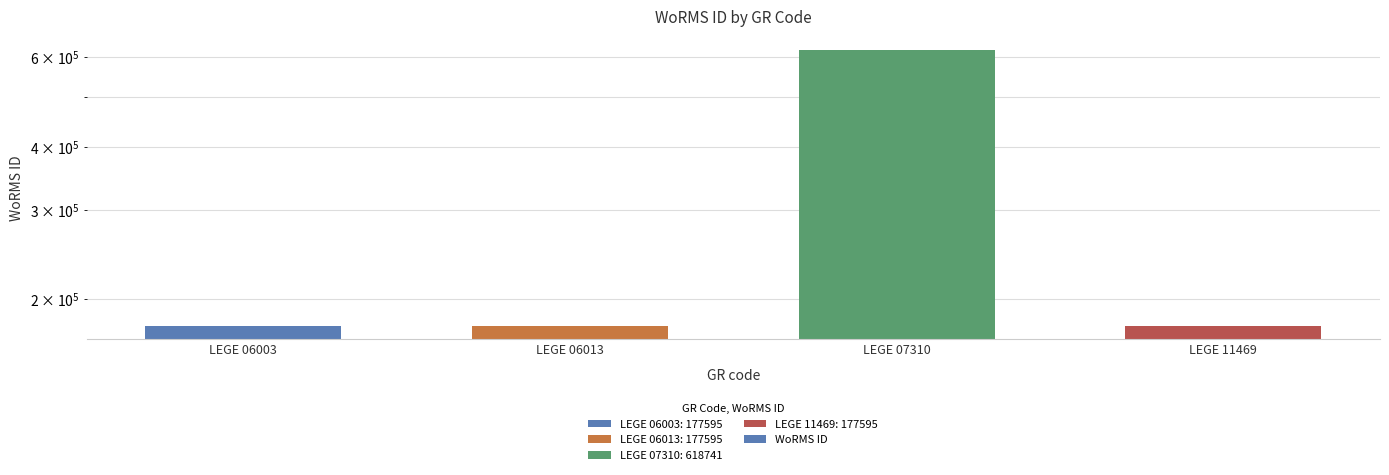

Reading left to right, list all the values displayed in this chart.

177595	177595	618741	177595